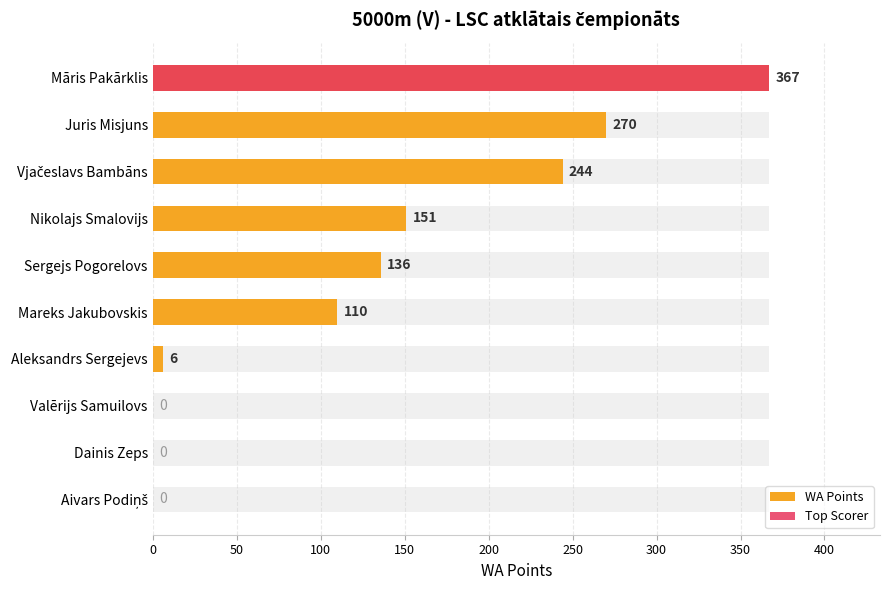

Read the value at Sergejs Pogorelovs, to the nearest 10.

140